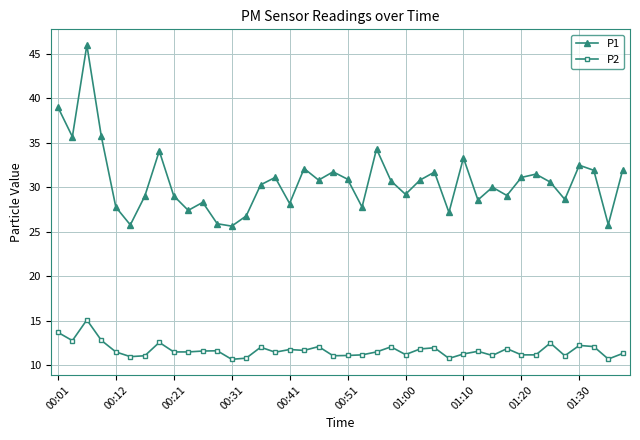

Which series has the widest spread of values?

P1